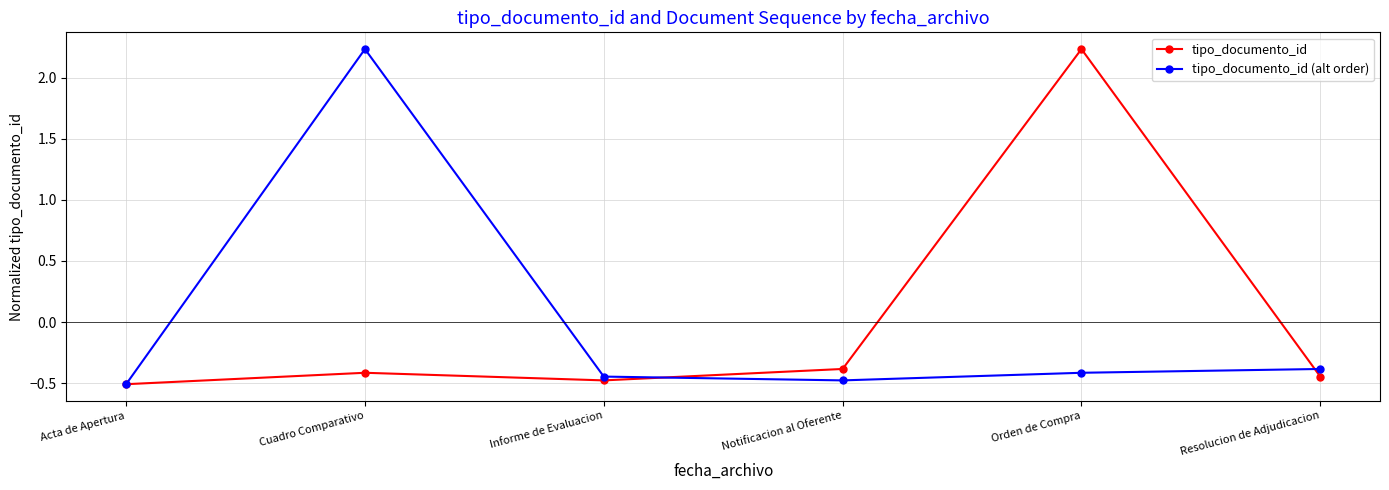

True or false: tipo_documento_id and tipo_documento_id (alt order) intersect in this chart.

True